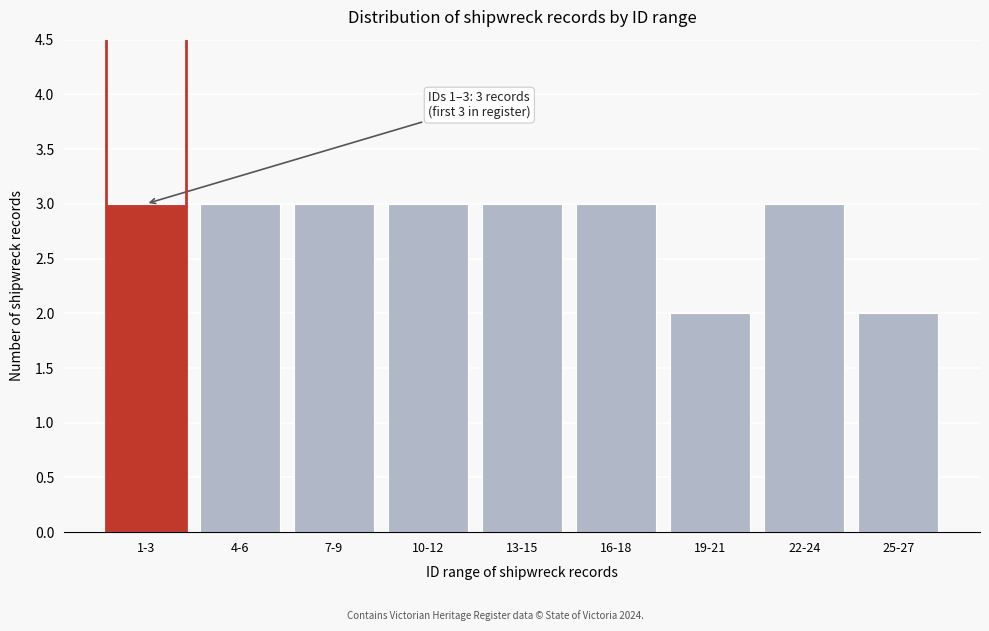

Reading right to left, what are all the values shown in this chart?

2	3	2	3	3	3	3	3	3